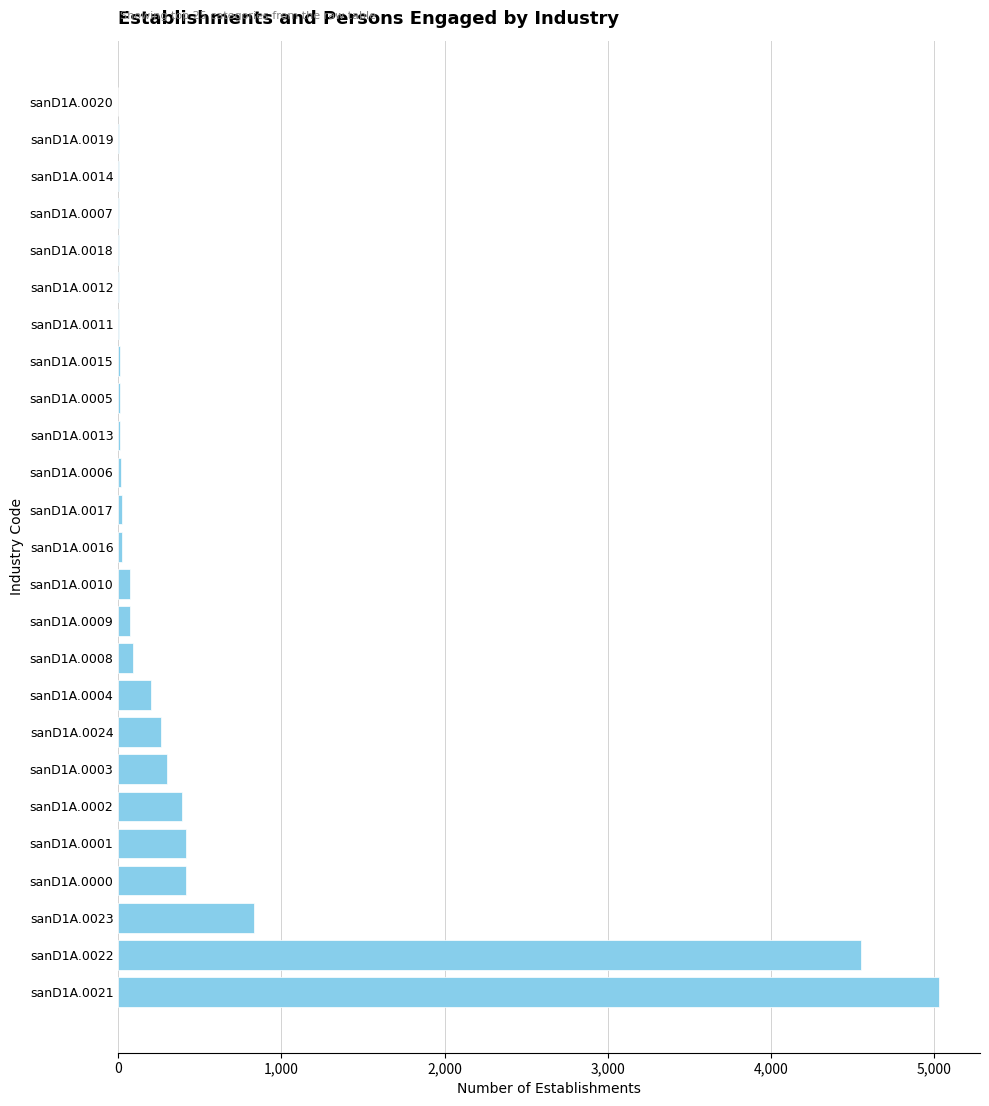

The value at sanD1A.0021 is 7454. True or false?

False